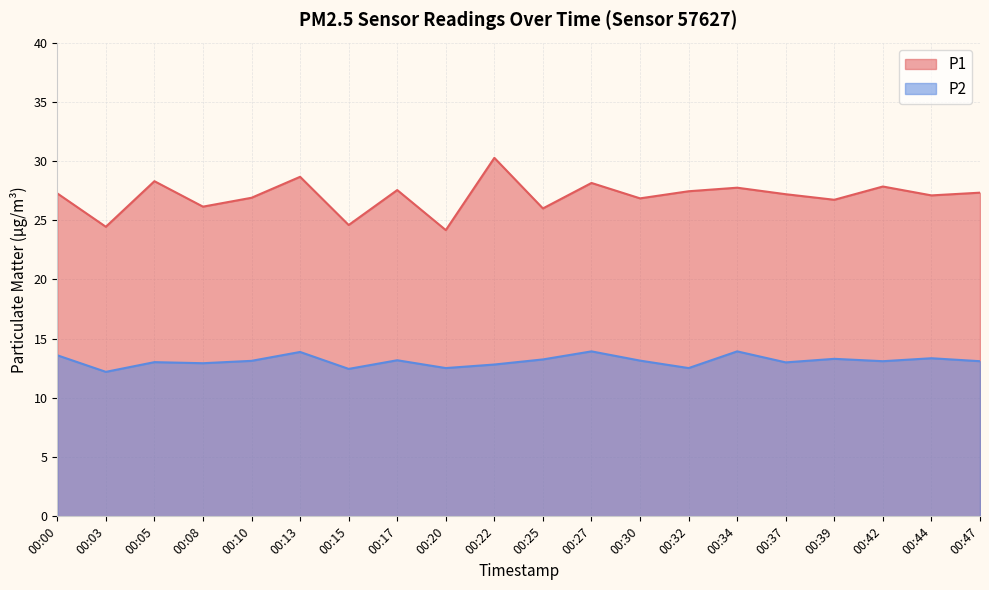

At how many categories does at least one series exceed 28?

4